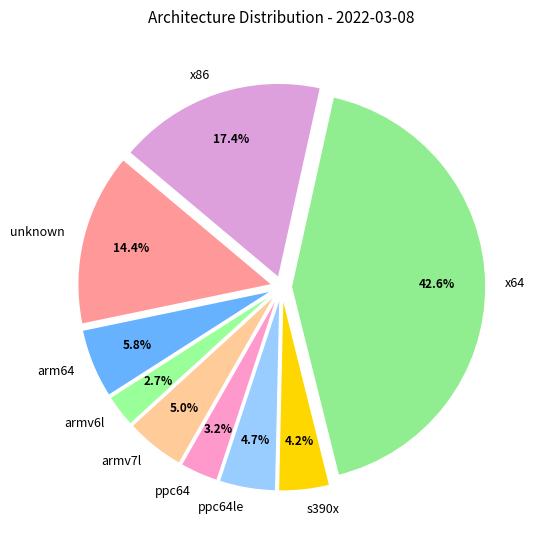

Which has a higher value, arm64 or armv6l?

arm64